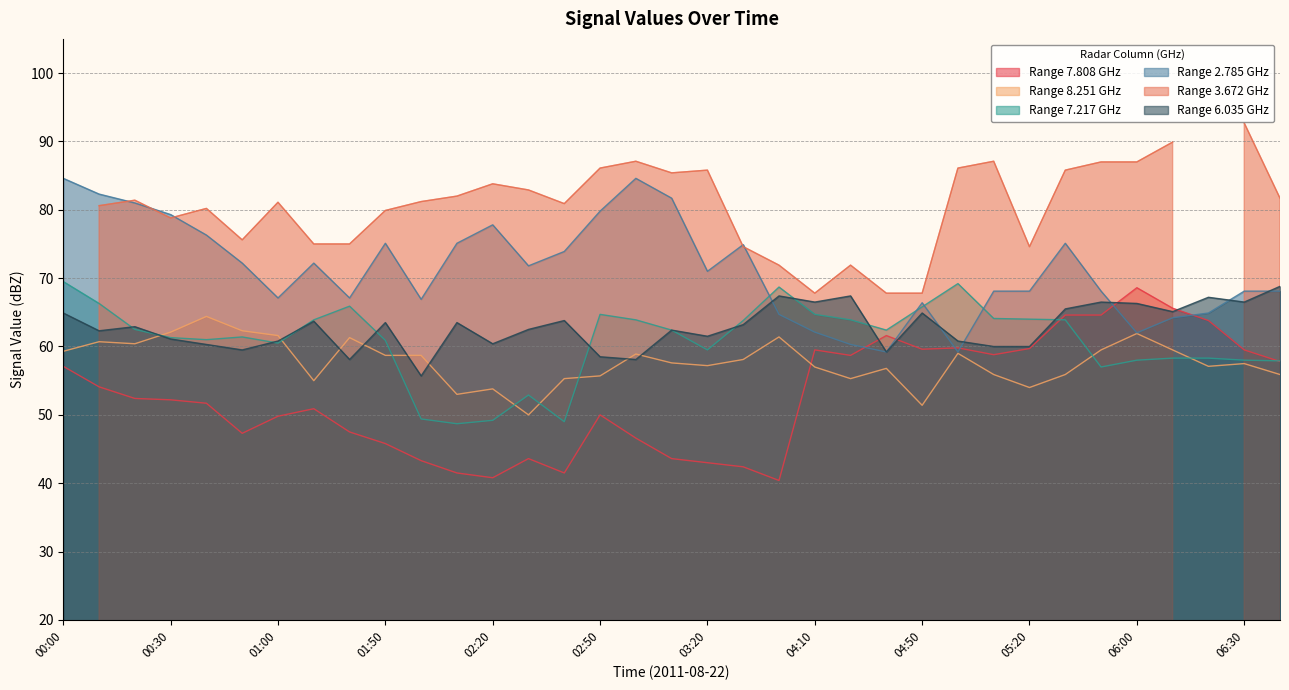

Is it true that Range 6.035 GHz equals 58.5 at 02:50?

True